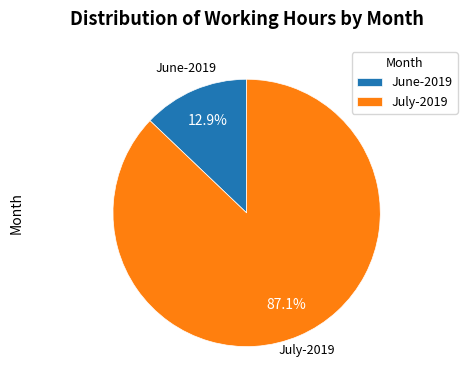

What percentage do June-2019 and July-2019 together represent?

100.0%